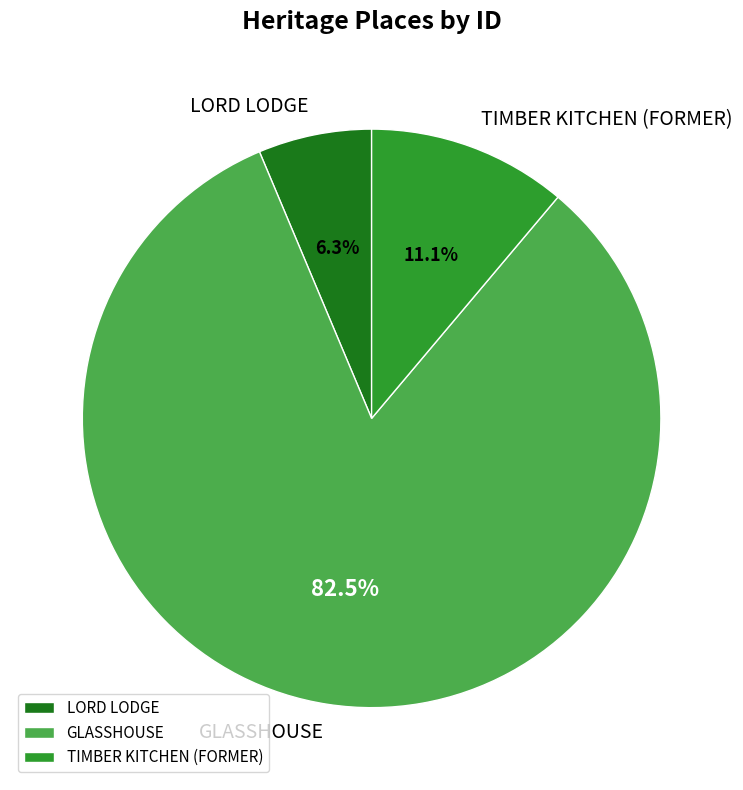

Between LORD LODGE and GLASSHOUSE, which is larger?

GLASSHOUSE